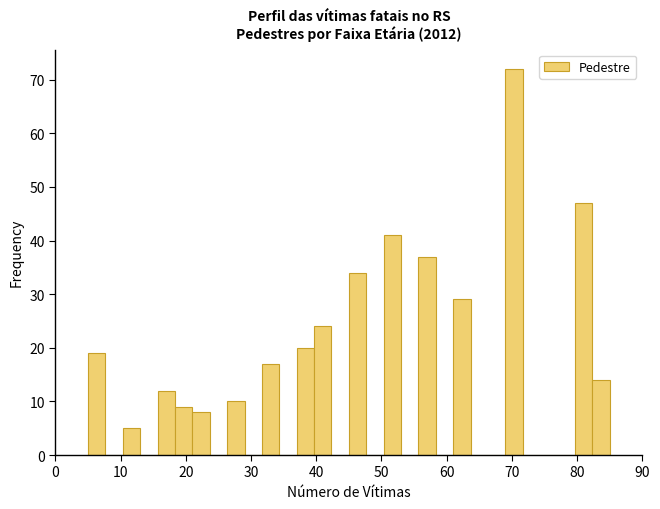

Around what value on the x-axis is the tallest bar? Give the approximate position of its centre, as read against the axis.

70